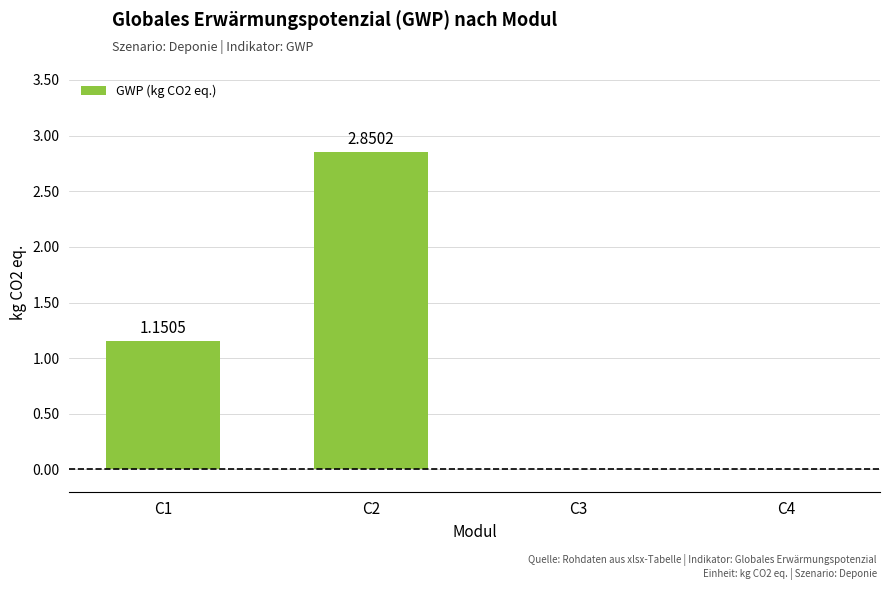

At which category does the chart reach its peak across all series?

C2